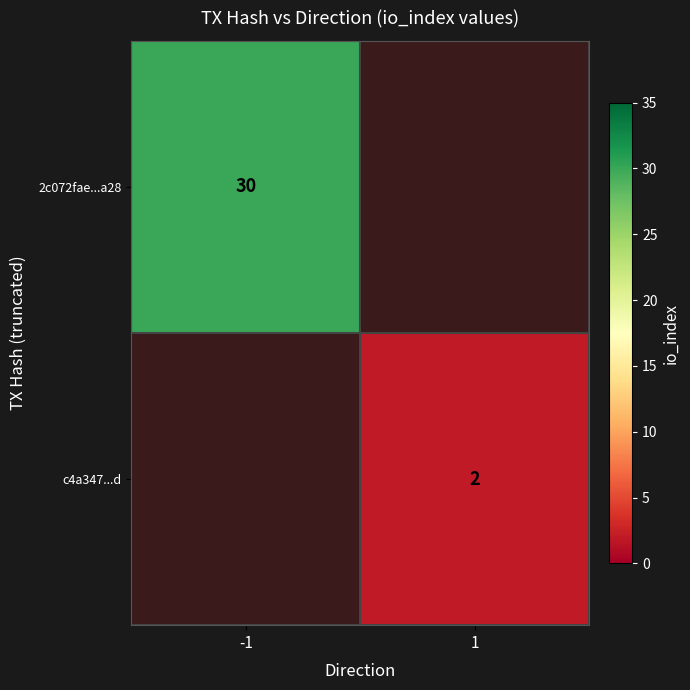

At which category does the chart reach its minimum across all series?

1